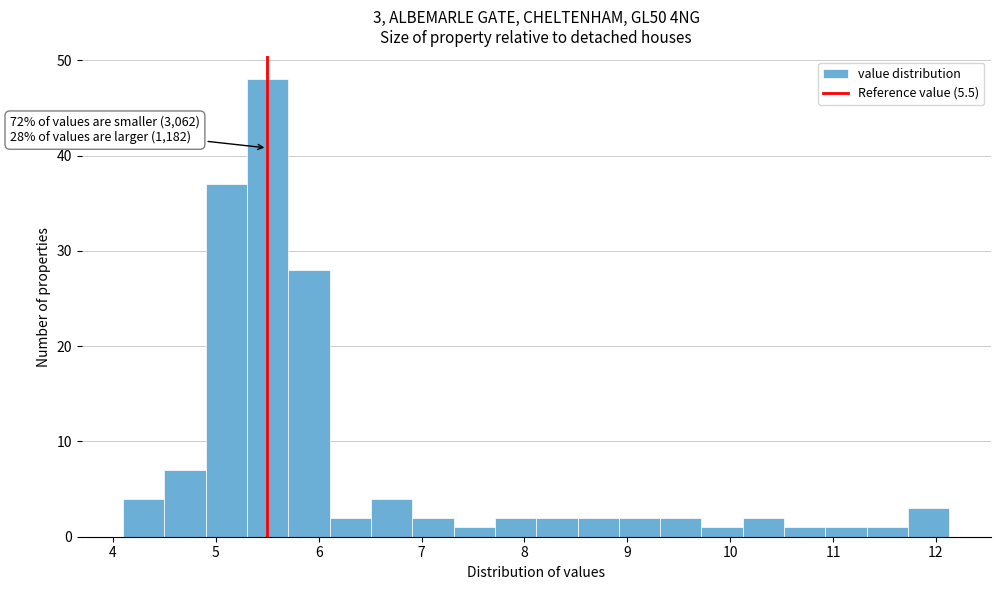

Over which range of the x-axis is the bar tallest?

5.3 to 5.7